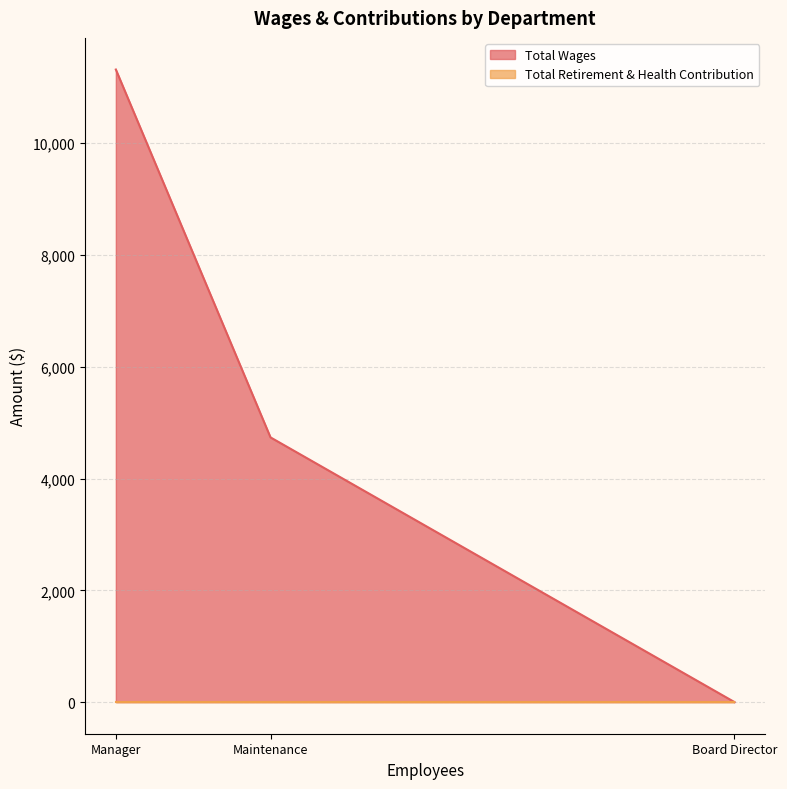

What position from the right is Manager?

3